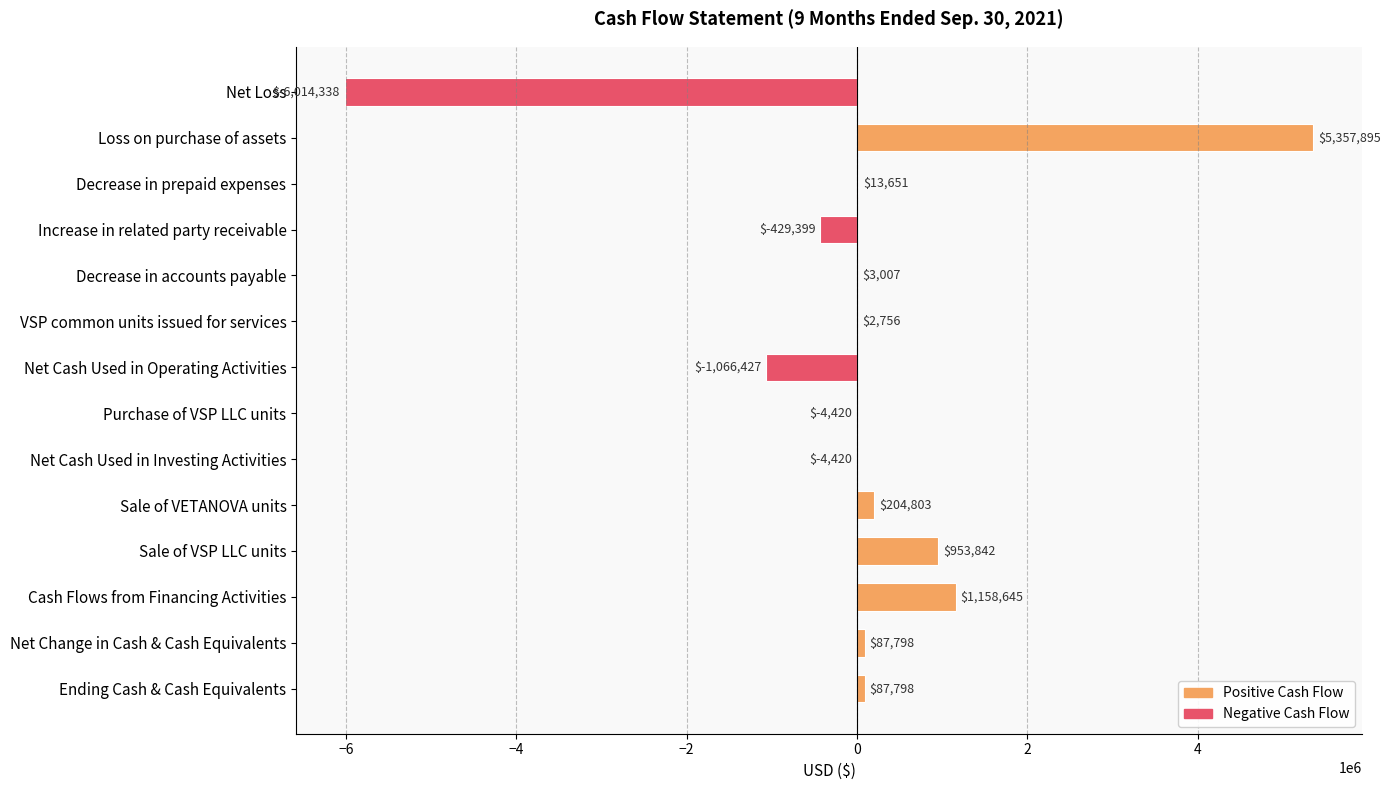

Which label corresponds to the largest value in the chart?

Loss on purchase of assets